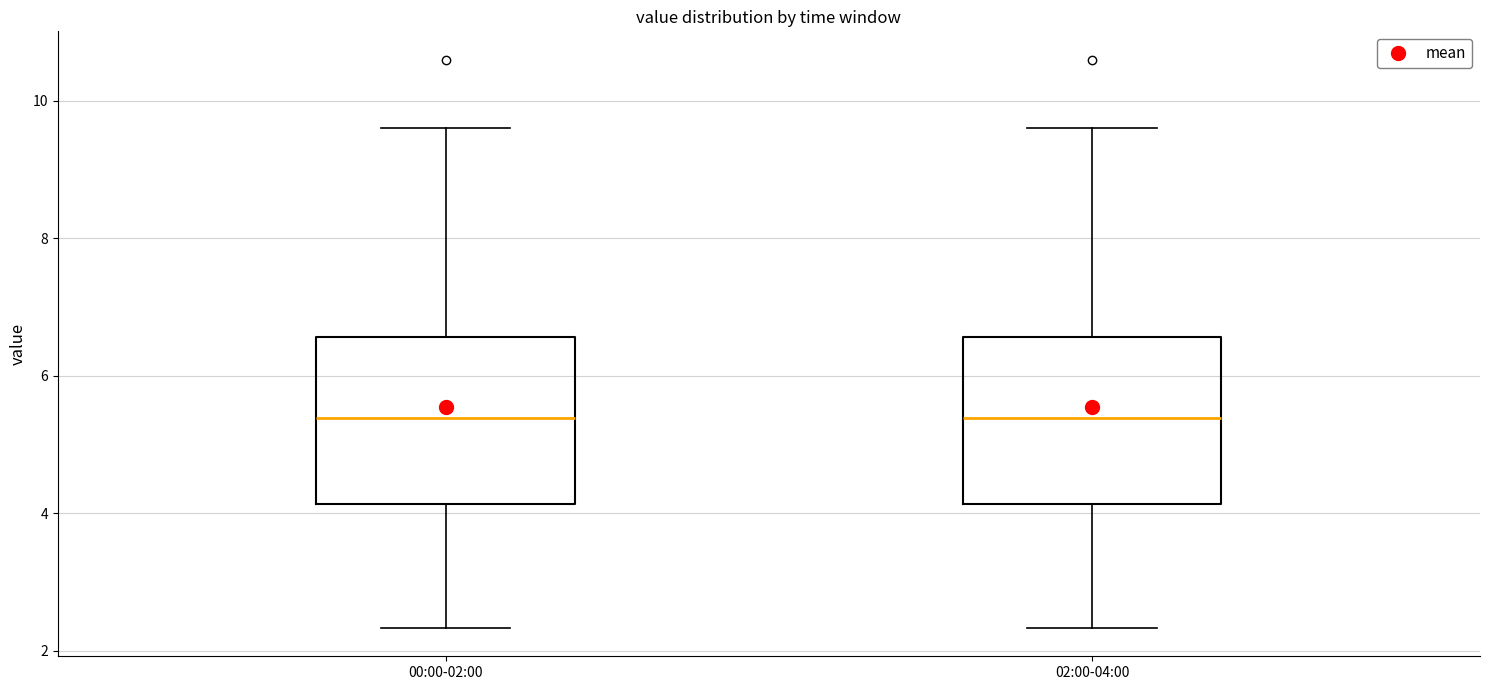

Reading left to right, transcribe this box plot: for each box, give where its median line is, the range the box spans, and where its two whiskers end, as read against the y-axis. The values are not printed on the chart, so give them approximately, as read against the axis.

00:00-02:00: median 5.4, box 4.2 to 6.6, whiskers 2.4 to 9.6
02:00-04:00: median 5.4, box 4.2 to 6.6, whiskers 2.4 to 9.6